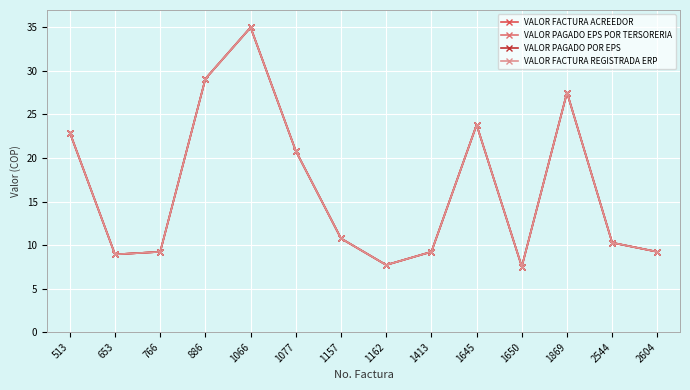

Is this an area chart (filled region under the line)?

No